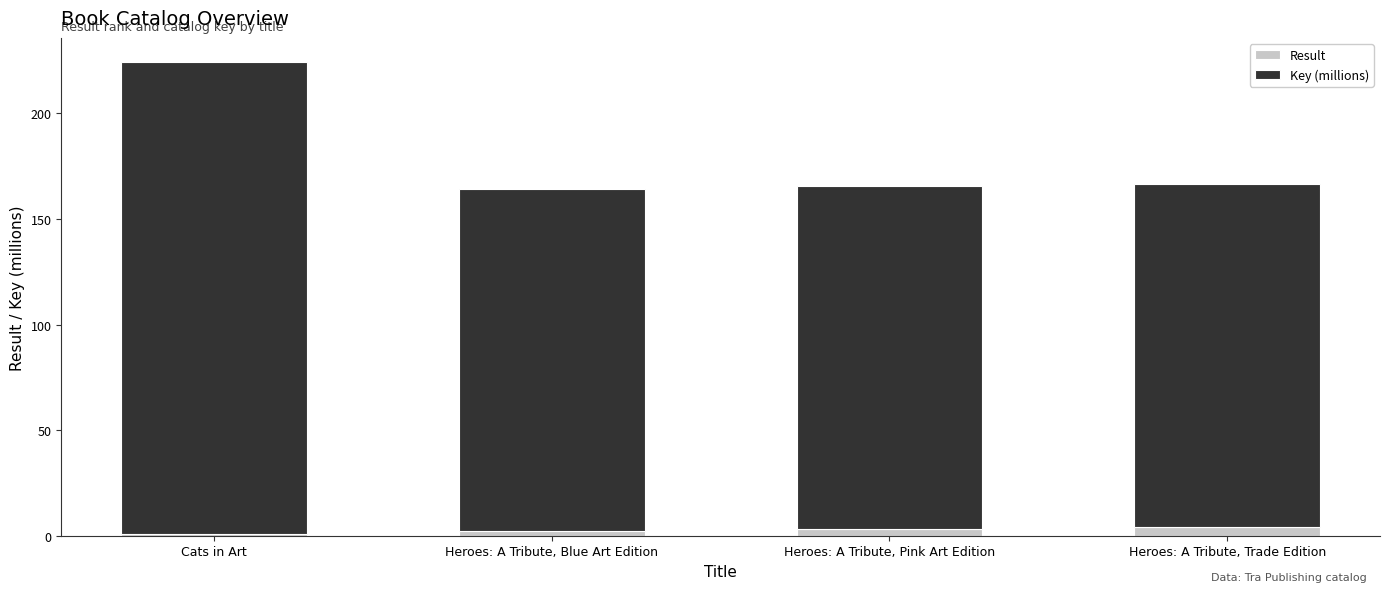

Reading left to right, transcribe the values for Result.

Cats in Art=1.0	Heroes: A Tribute, Blue Art Edition=2.0	Heroes: A Tribute, Pink Art Edition=3.0	Heroes: A Tribute, Trade Edition=4.0